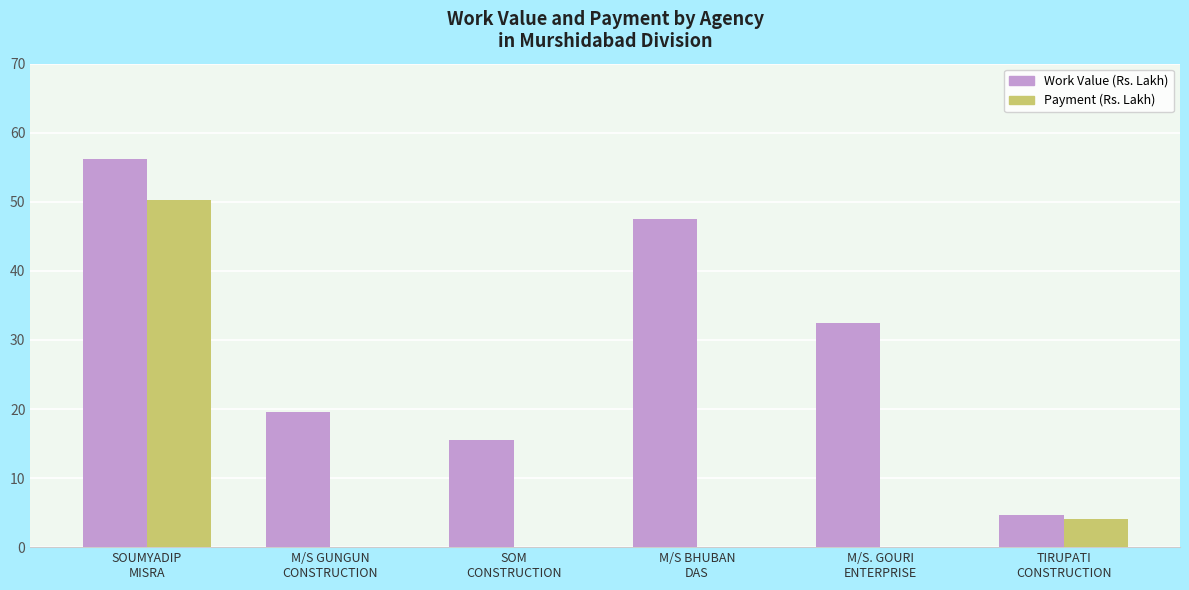

The Payment (Rs. Lakh) series shows -16.2 at SOM
CONSTRUCTION. True or false?

False